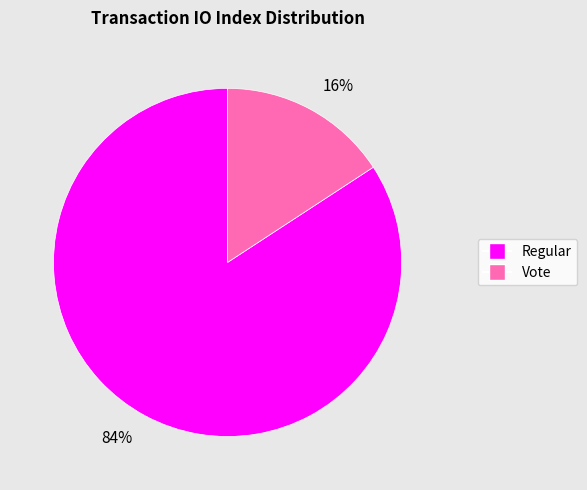

Which category has the smallest portion of the pie?

16%